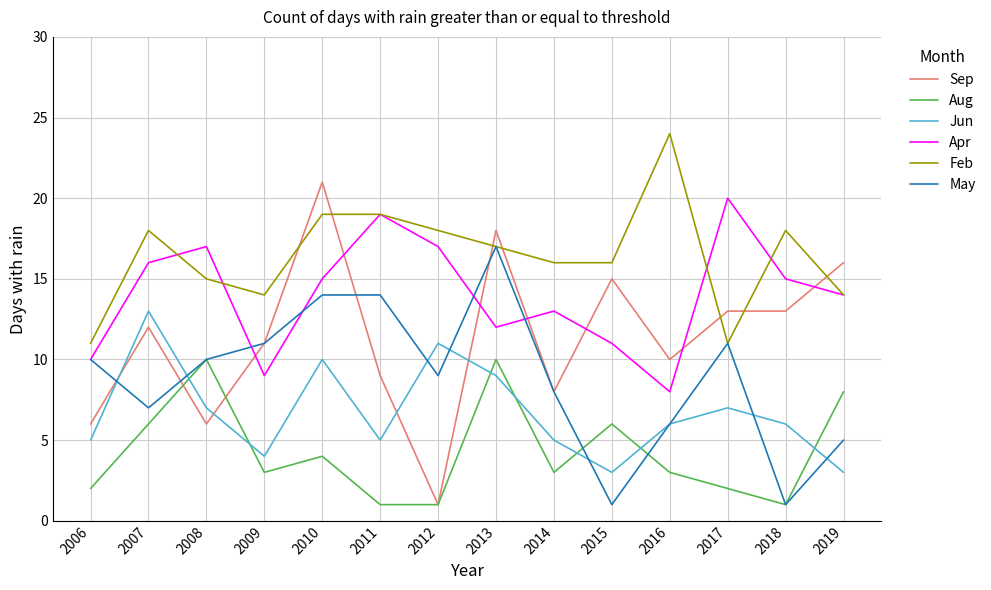

Does the chart display data point markers on the line(s)?

No